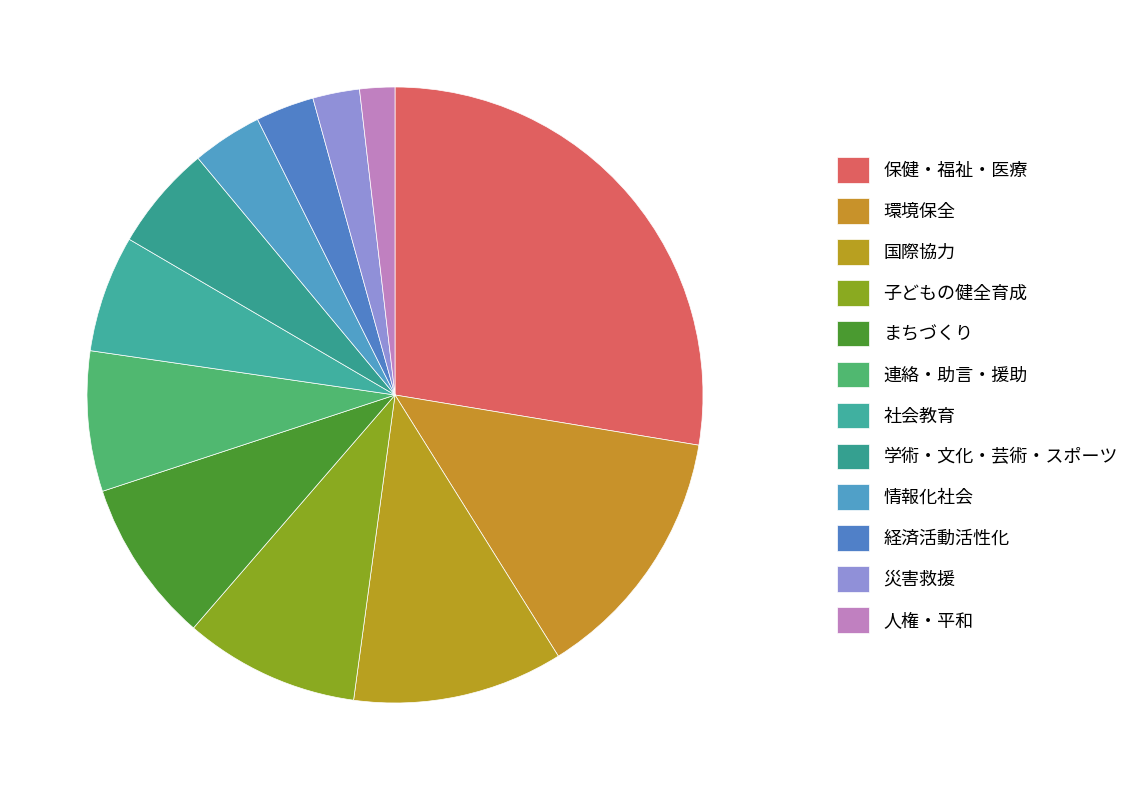

The 社会教育 slice represents 6% of the pie. True or false?

True